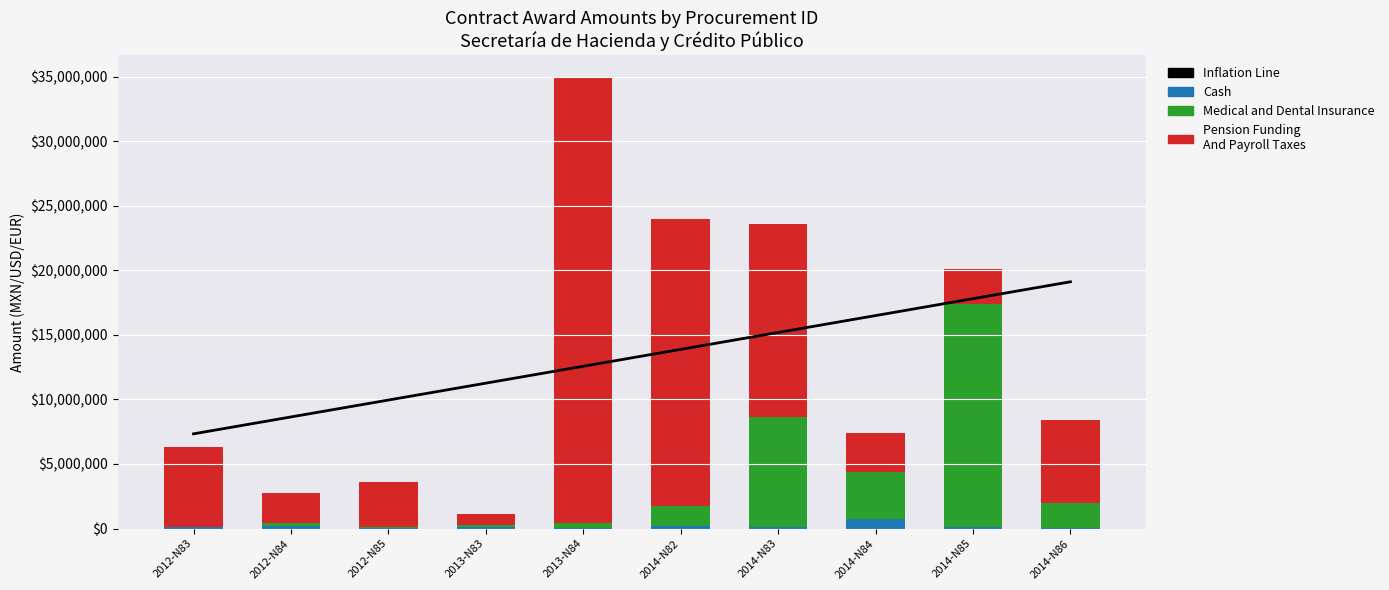

What is the difference between the highest and lowest values at 2014-N86?

19026685.6